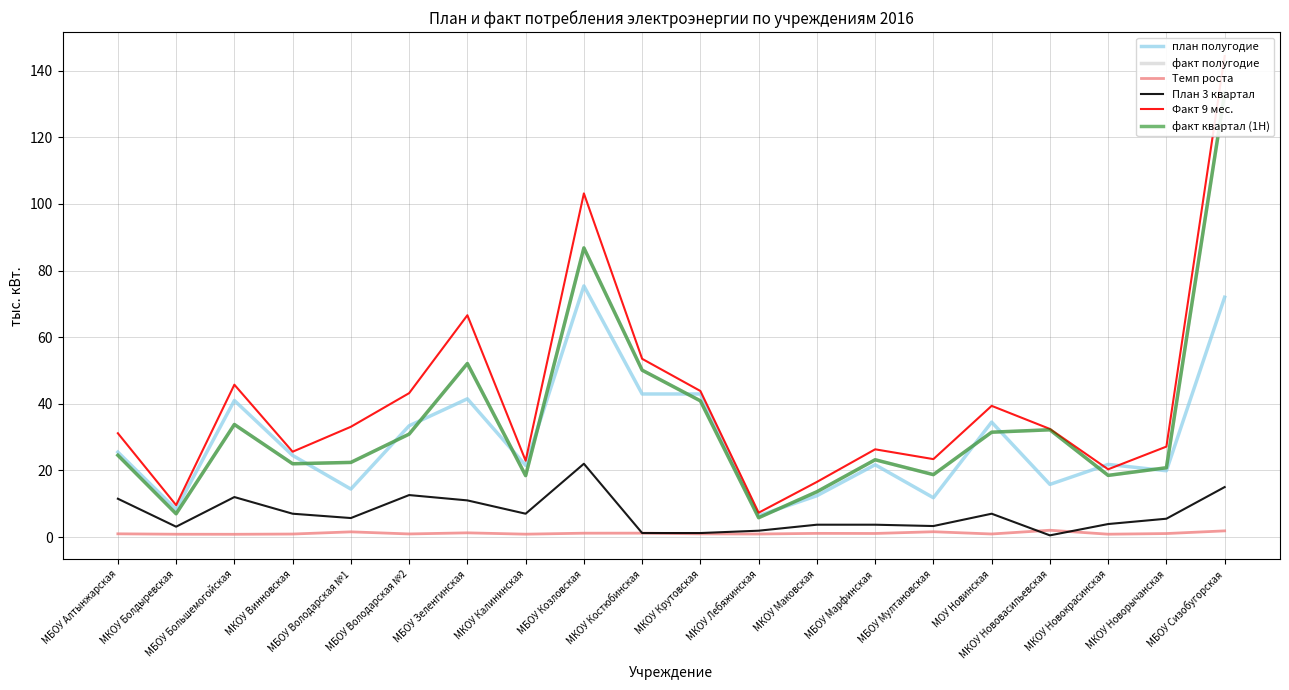

List the series in order of their peak value, lowest first.

Темп роста, План 3 квартал, план полугодие, факт полугодие, факт квартал (1H), Факт 9 мес.